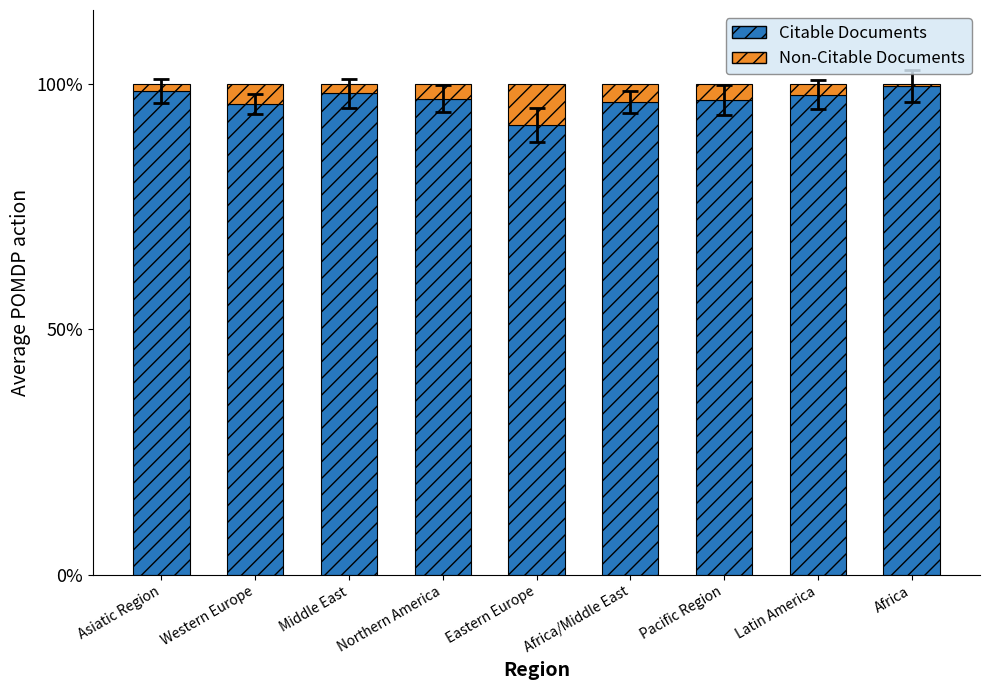

True or false: Citable Documents has a value of 97.8 at Latin America.

True